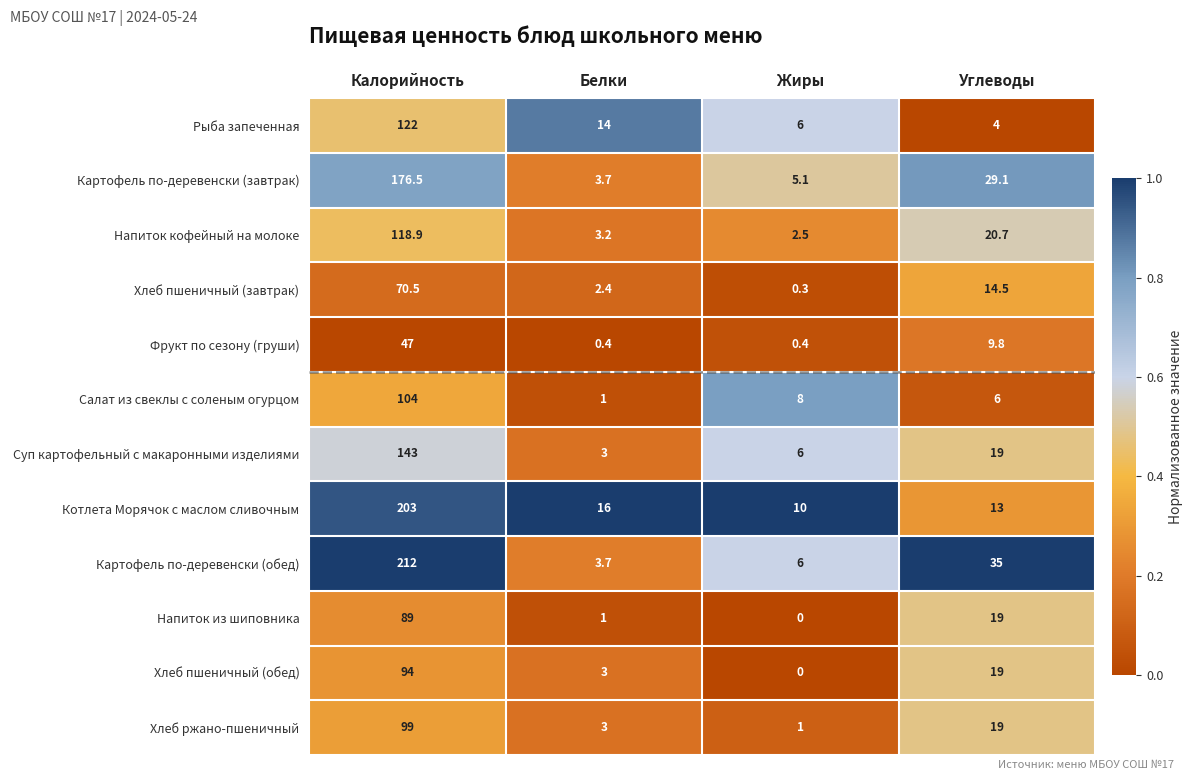

Rank the categories by Напиток кофейный на молоке value from highest to lowest.

Калорийность, Углеводы, Белки, Жиры